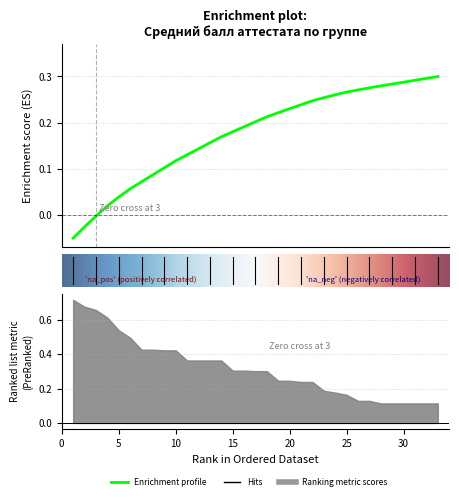

At which category does the chart reach its peak across all series?

33